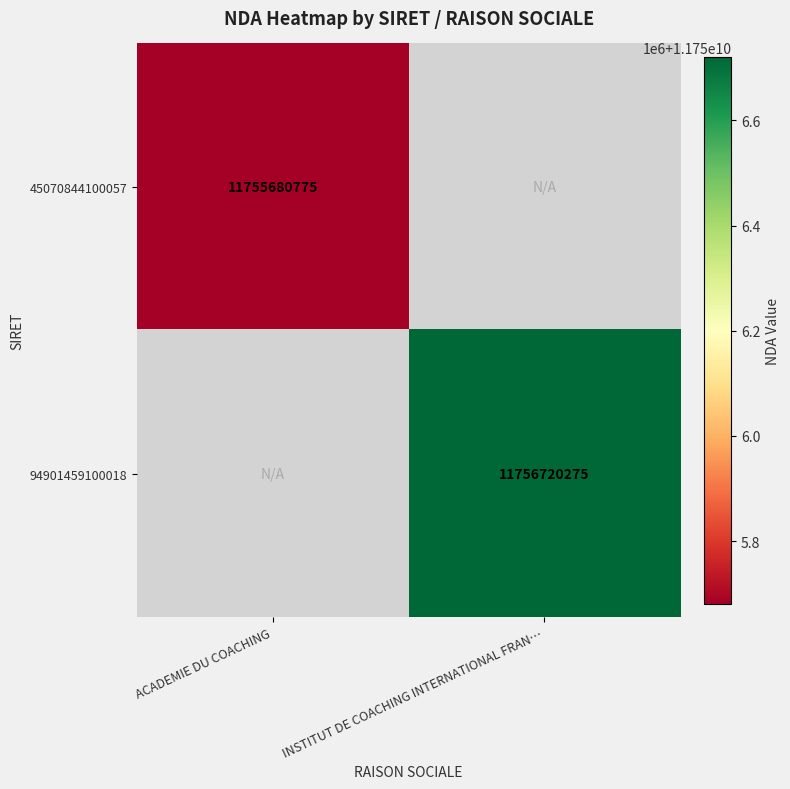

The 94901459100018 series shows 11756720275 at INSTITUT DE COACHING INTERNATIONAL FRAN…. True or false?

True